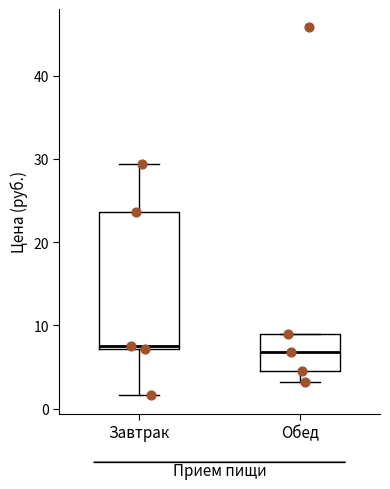

Reading left to right, transcribe this box plot: for each box, give where its median line is, the range the box spans, and where its two whiskers end, as read against the y-axis. The values are not printed on the chart, so give them approximately, as read against the axis.

Завтрак: median 8, box 7 to 24, whiskers 2 to 29
Обед: median 7, box 5 to 9, whiskers 3 to 9